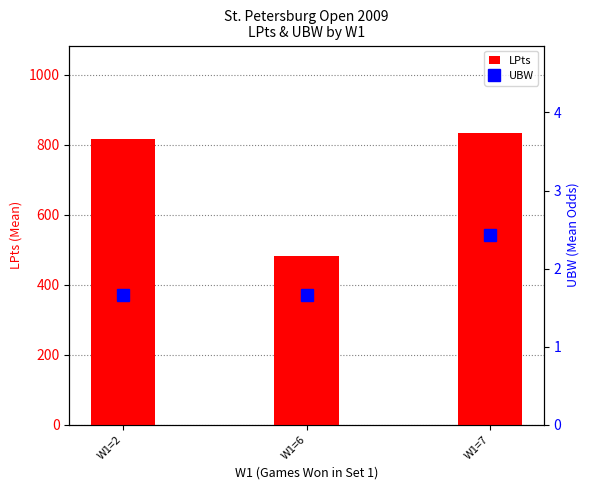

What is the value of the LPts bar at the 2nd from the left?

483.3